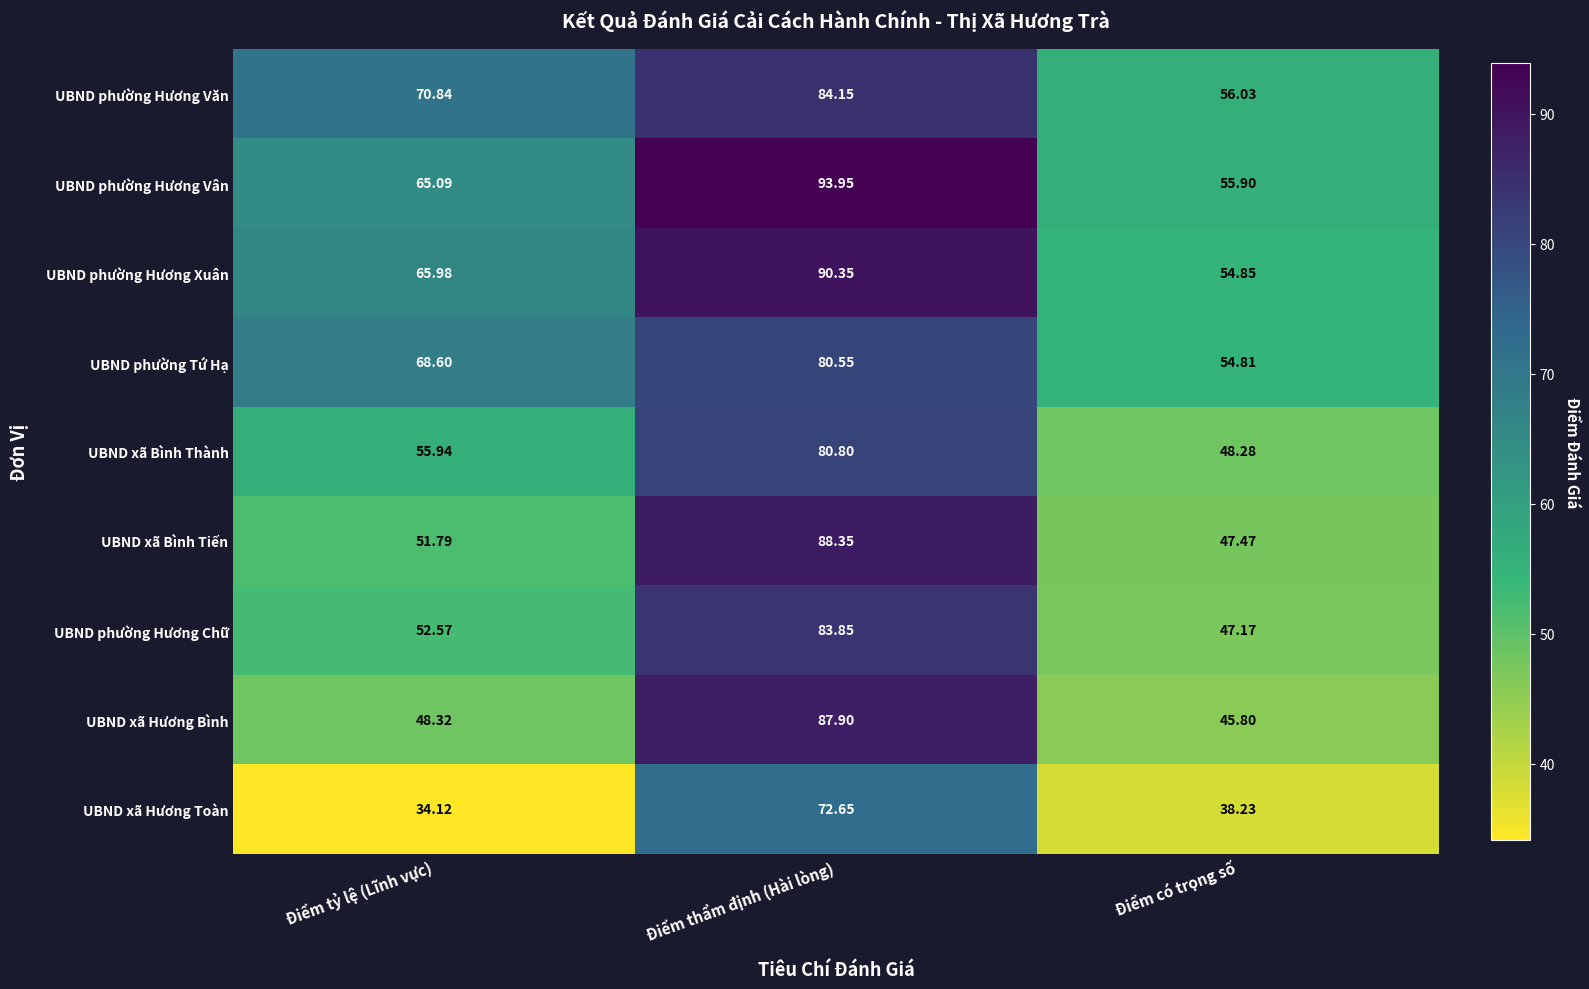

At which category does the chart reach its peak across all series?

Điểm thẩm định (Hài lòng)